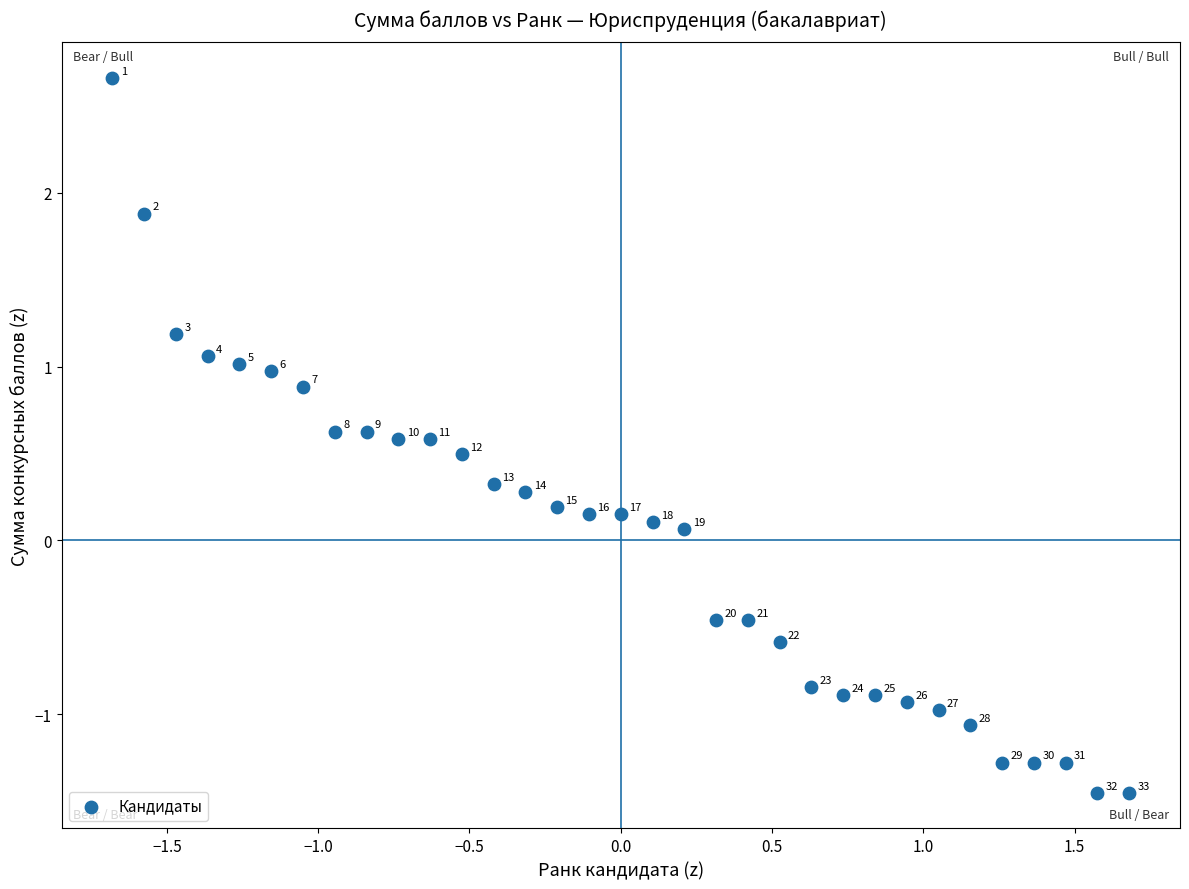

What is the range of Y values (max minus min)?

4.1